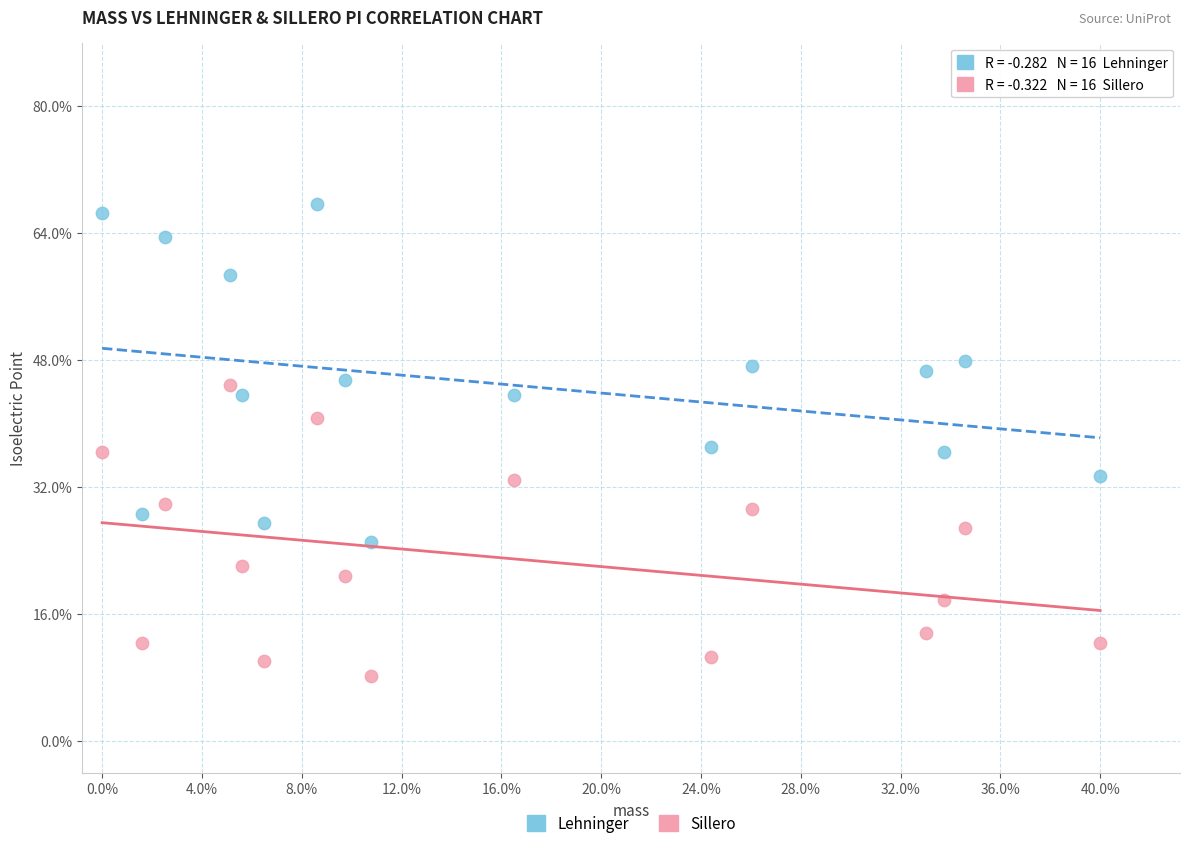

What are all the series names shown in the legend?

Lehninger, Sillero